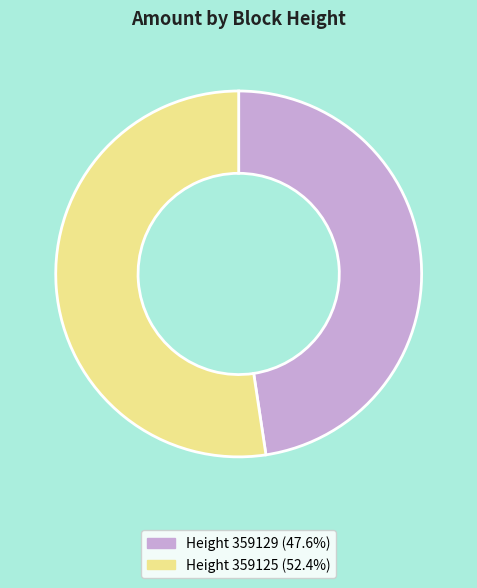

Does any single category account for the majority?

Yes